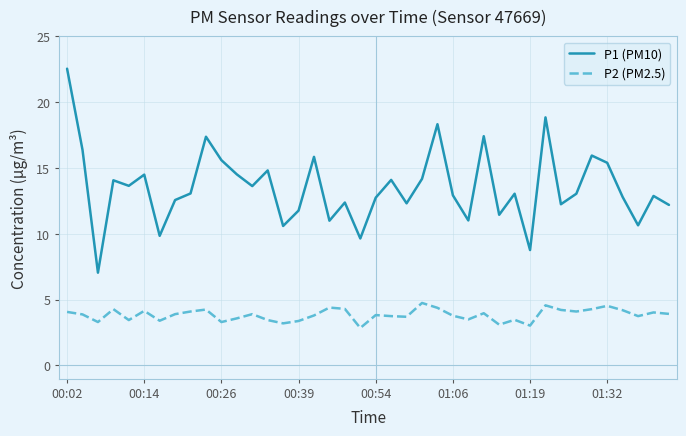

What is the lowest value of the P2 (PM2.5) series?

2.9